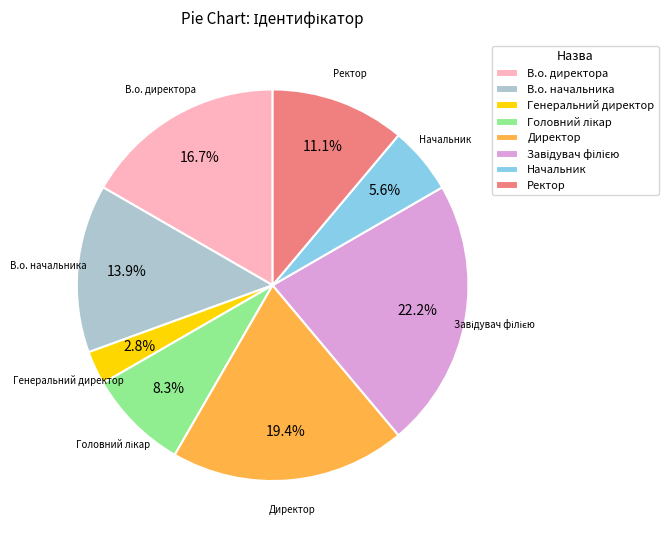

True or false: Ректор accounts for 21% of the total.

False